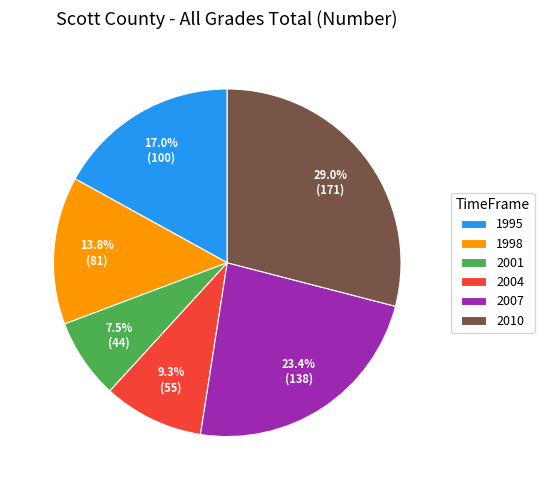

Rank the categories by value from lowest to highest.

2001, 2004, 1998, 1995, 2007, 2010